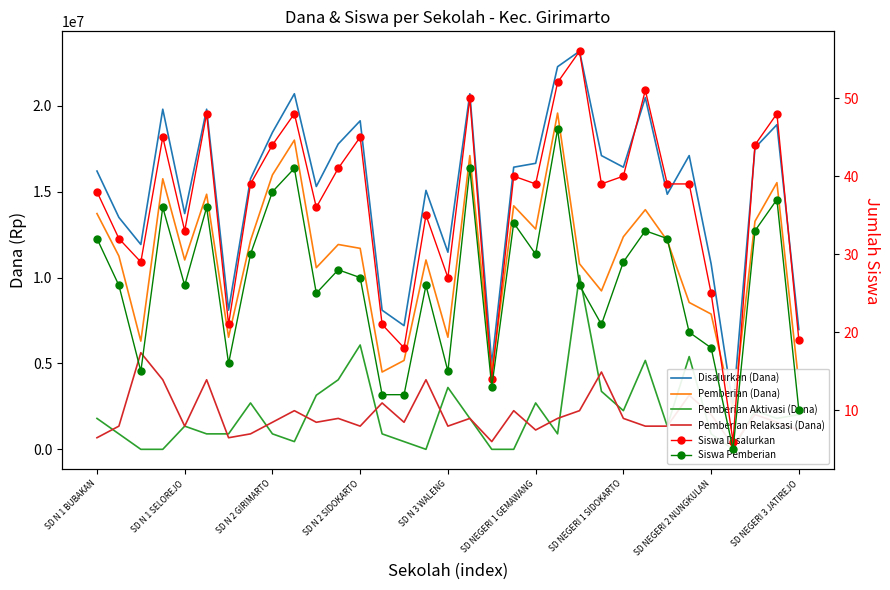

At which category does the chart reach its peak across all series?

22